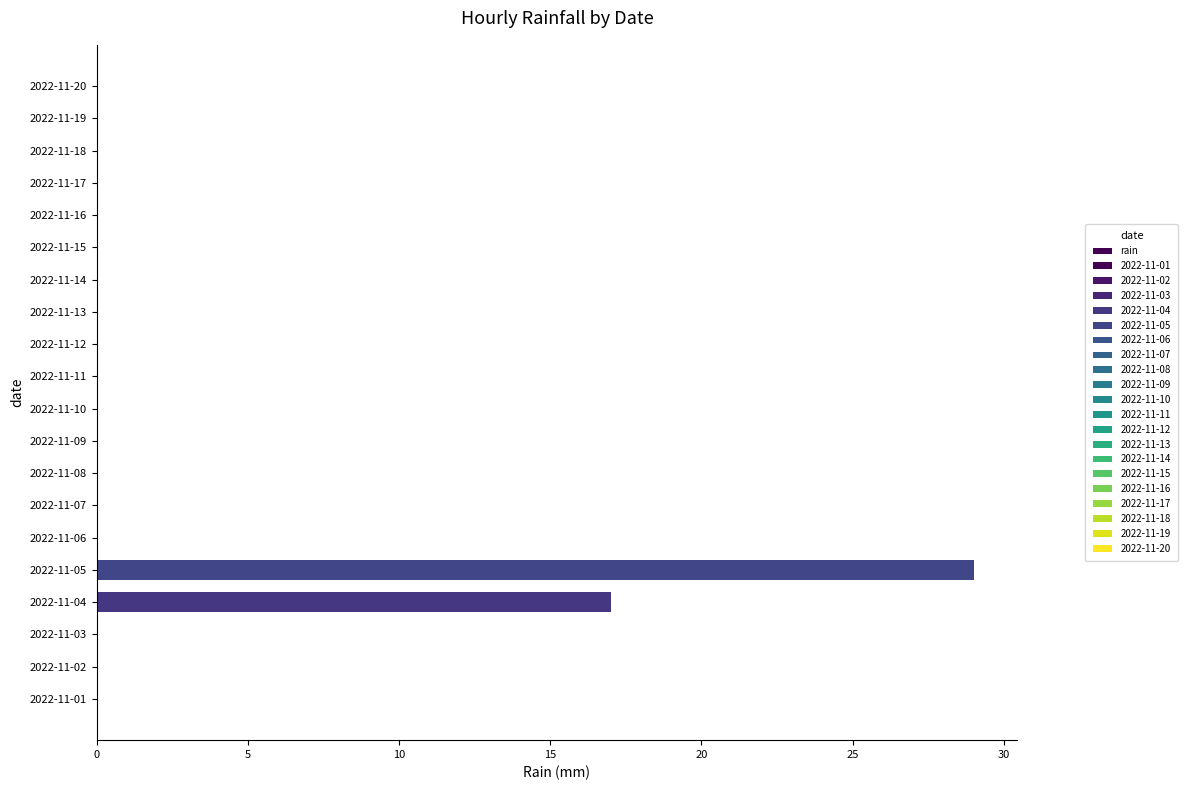

Between 2022-11-02 and 2022-11-03, which is larger?

2022-11-02